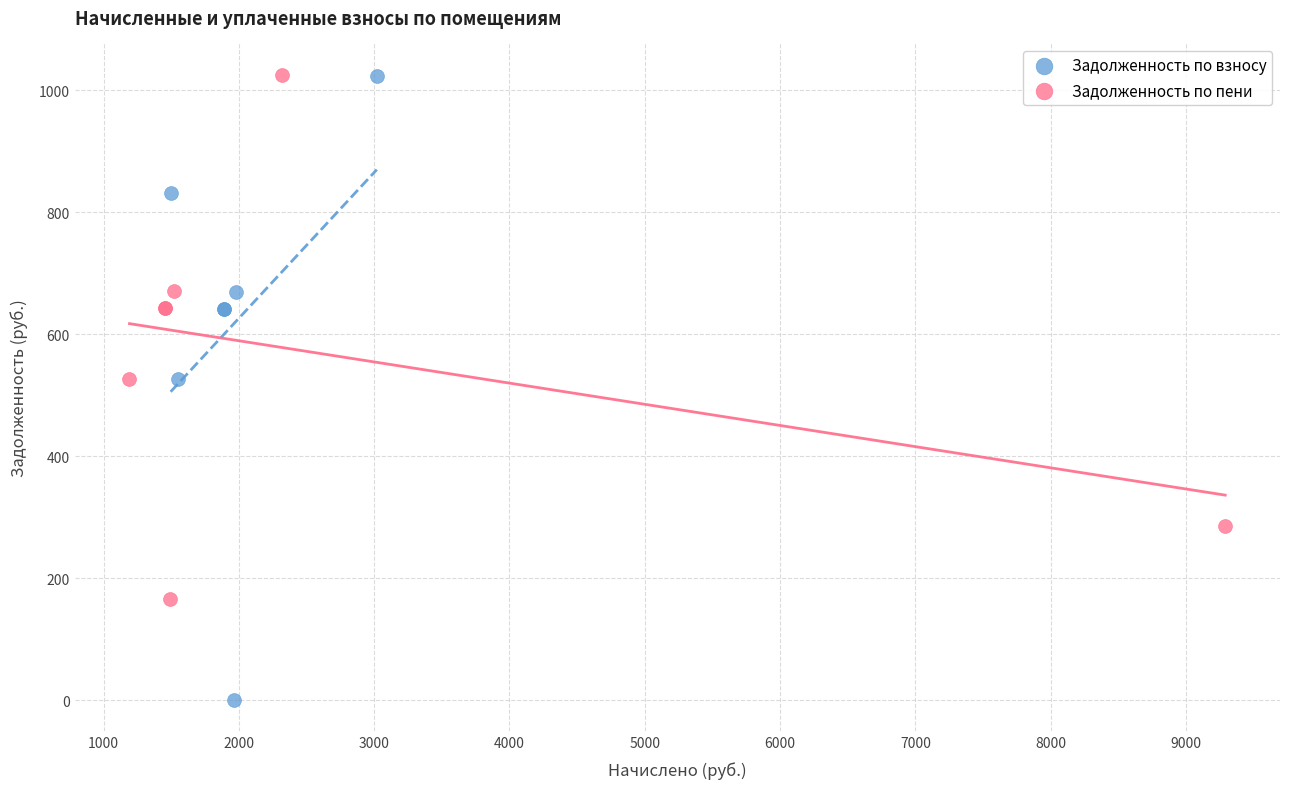

Which series contains the lowest Y value?

Задолженность по взносу